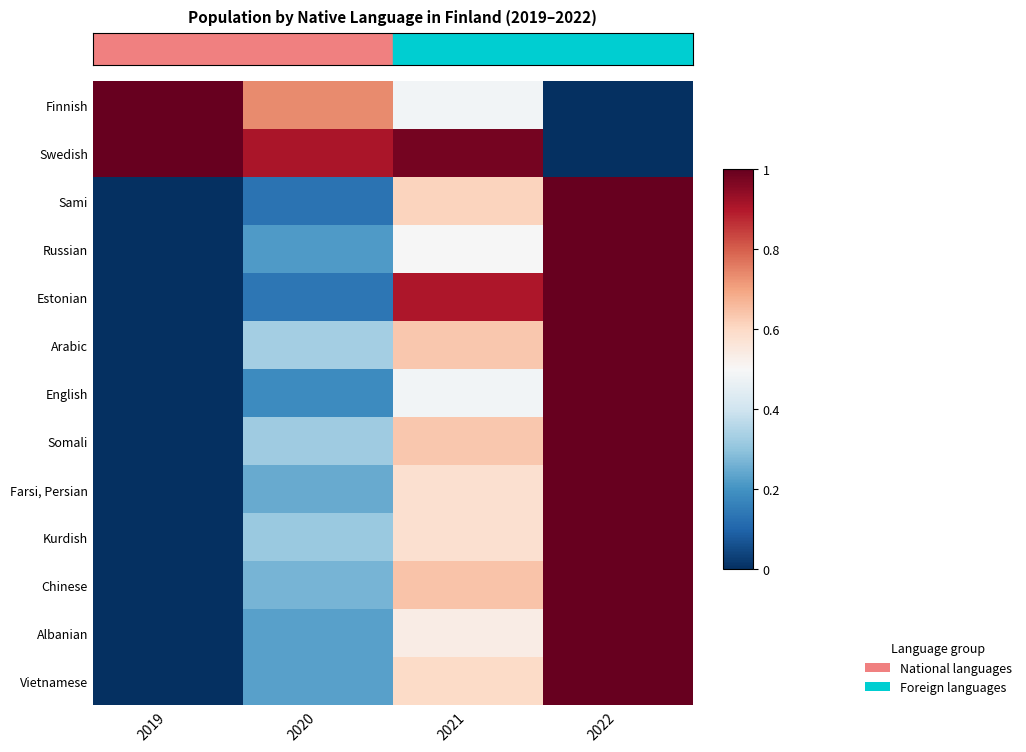

How many data points does each series have?

4